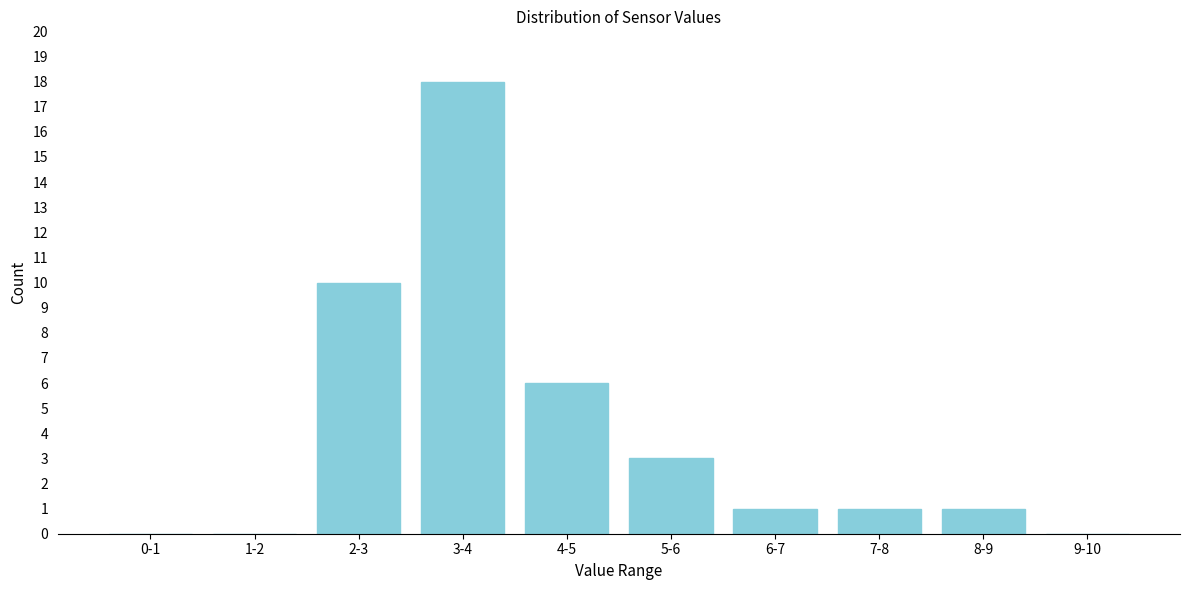

Reading left to right, extract all data points from this chart.

0-1=0	1-2=0	2-3=10	3-4=18	4-5=6	5-6=3	6-7=1	7-8=1	8-9=1	9-10=0